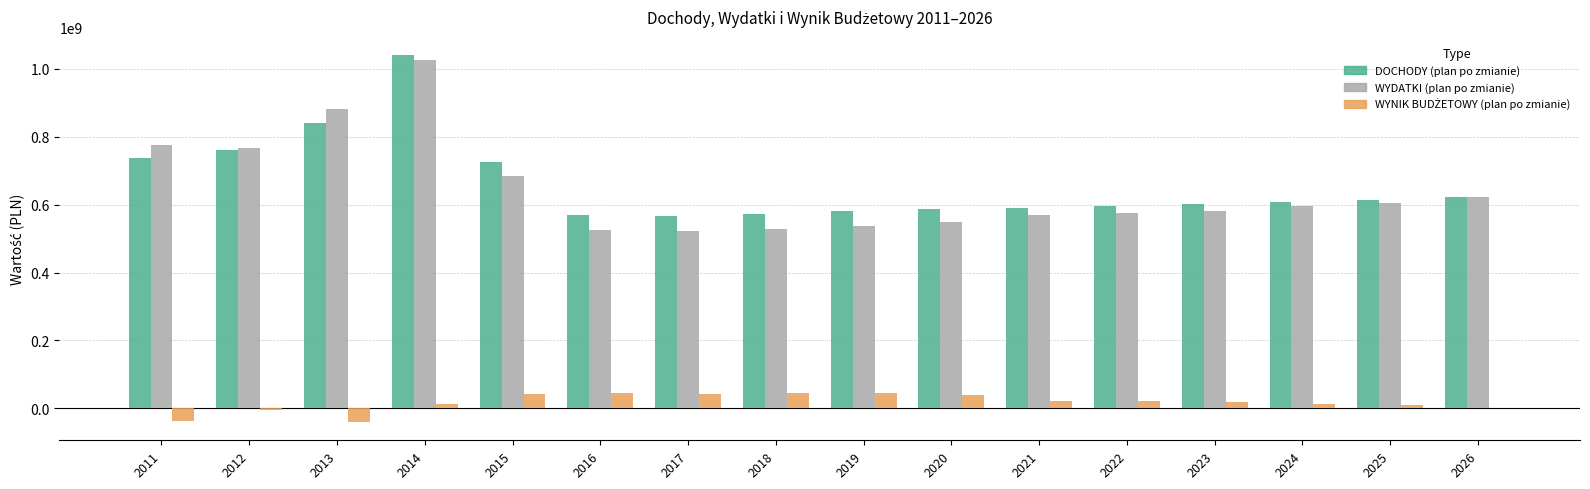

The value of DOCHODY (plan po zmianie) at 2015 is 467228080. True or false?

False